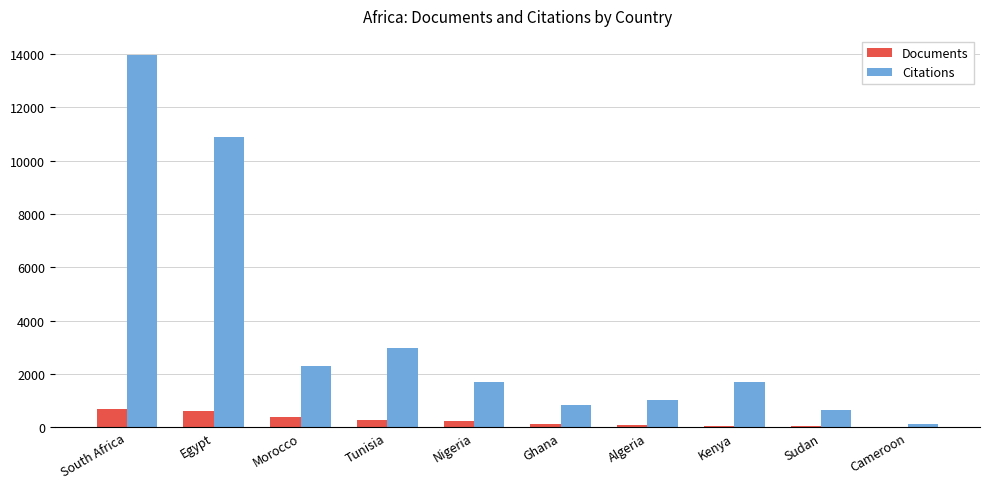

What is the maximum value shown in the chart?

13983